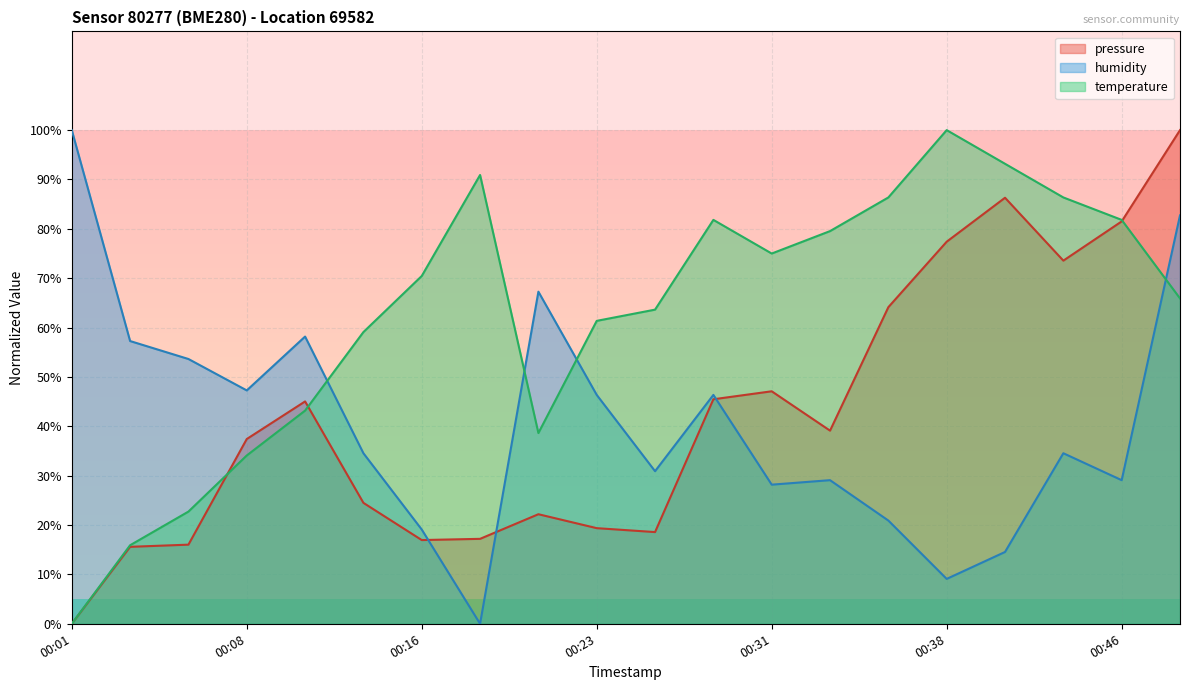

What is the value of the temperature point at the 20th from the left?

65.9